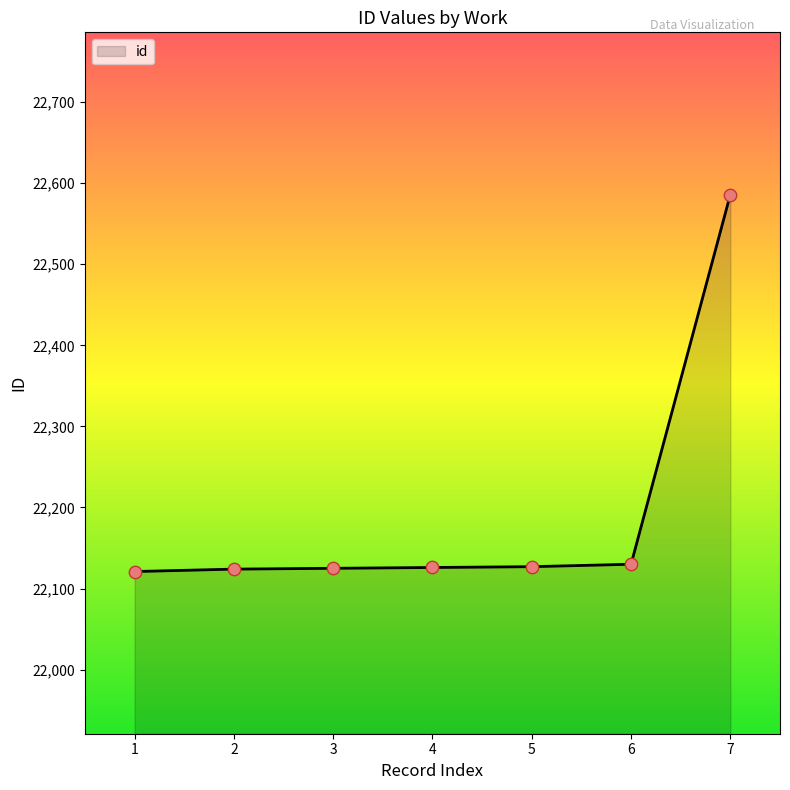

What is the ratio of the value at 6 to the value at 3?

1.0